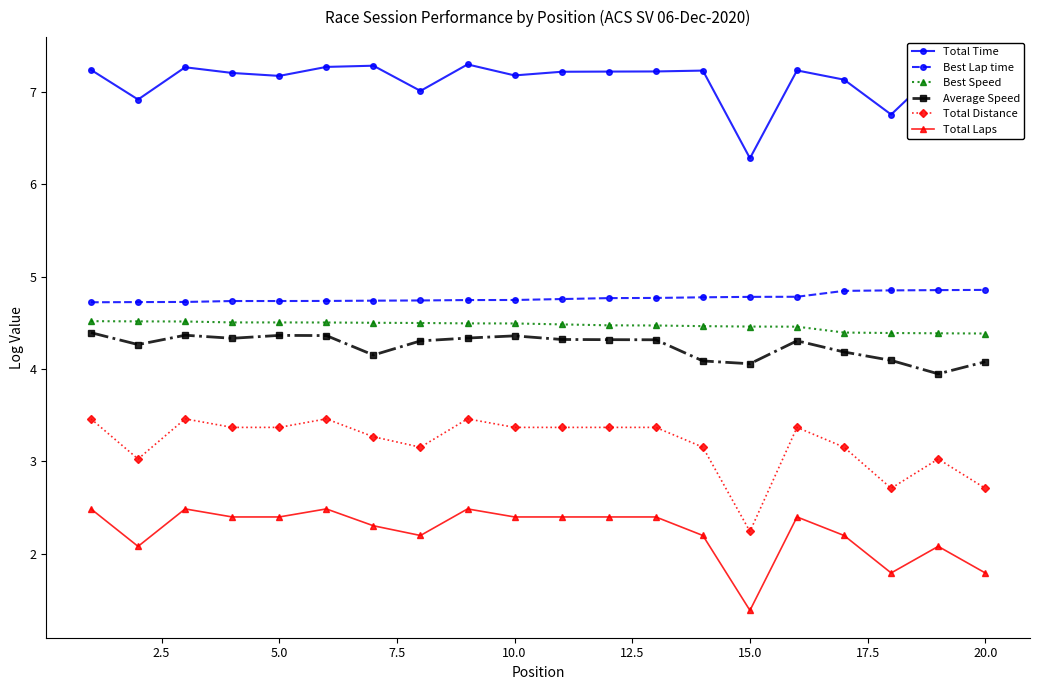

What is the difference between the maximum and second lowest values in the Best Speed series?

0.1